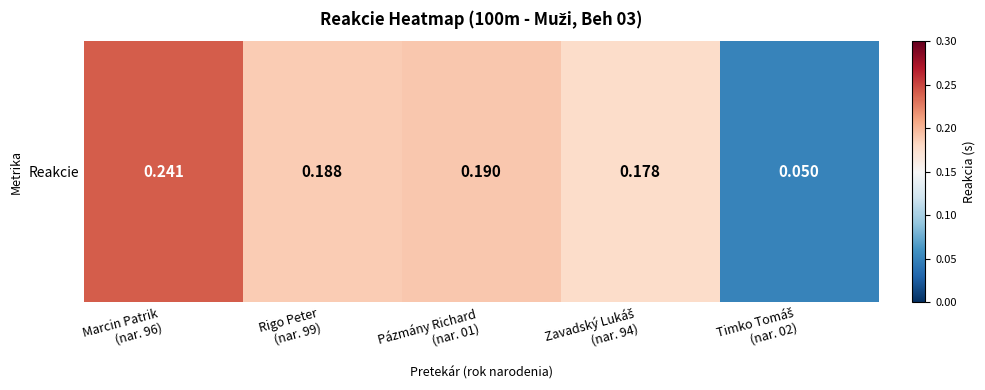

Count the values in the range 0 to 1.

5